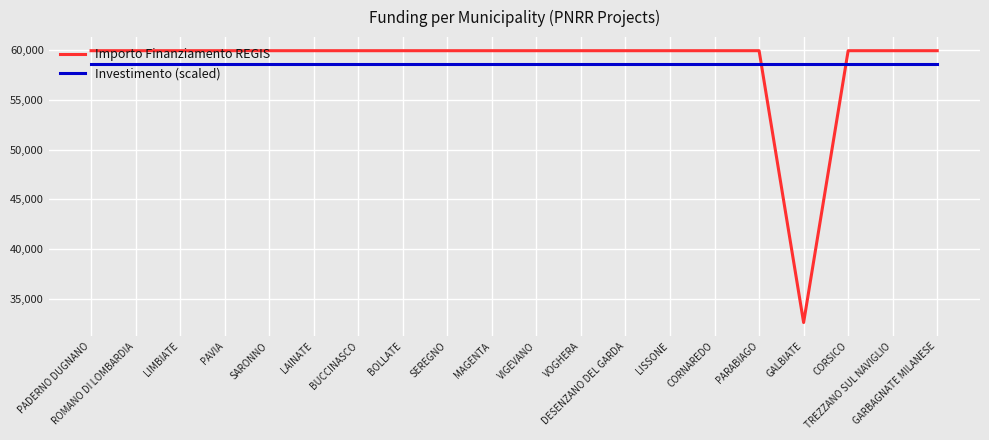

What is the greatest value displayed?

59966.0